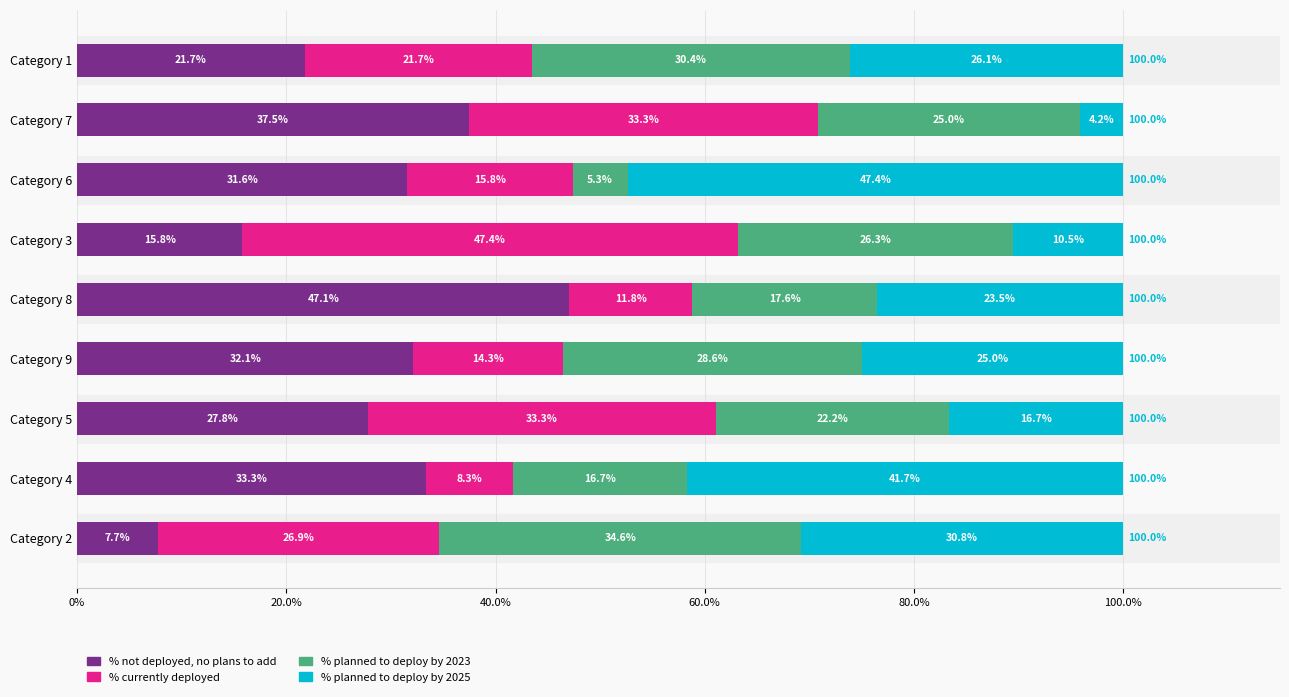

True or false: % not deployed, no plans to add has a value of 31.6 at Category 6.

True